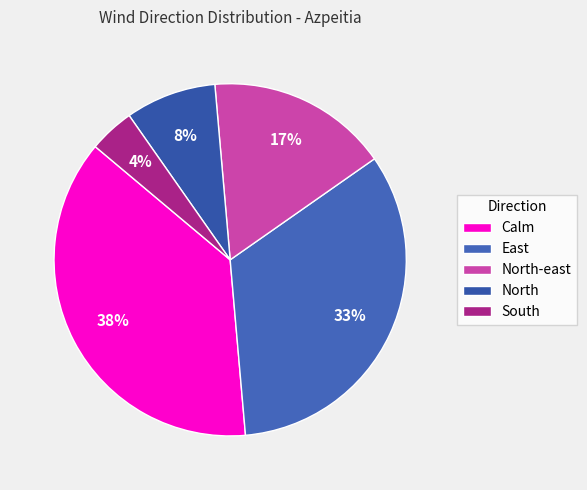

Which slice is the largest?

Calm